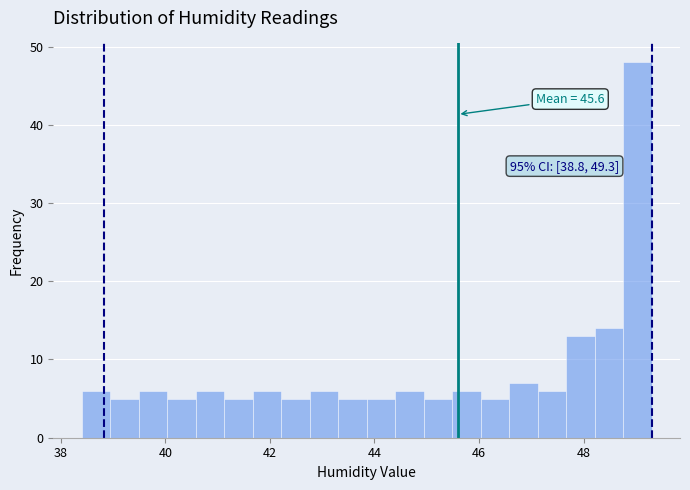

Read against the x-axis, roughly where is the centre of the tallest bar?

49.0